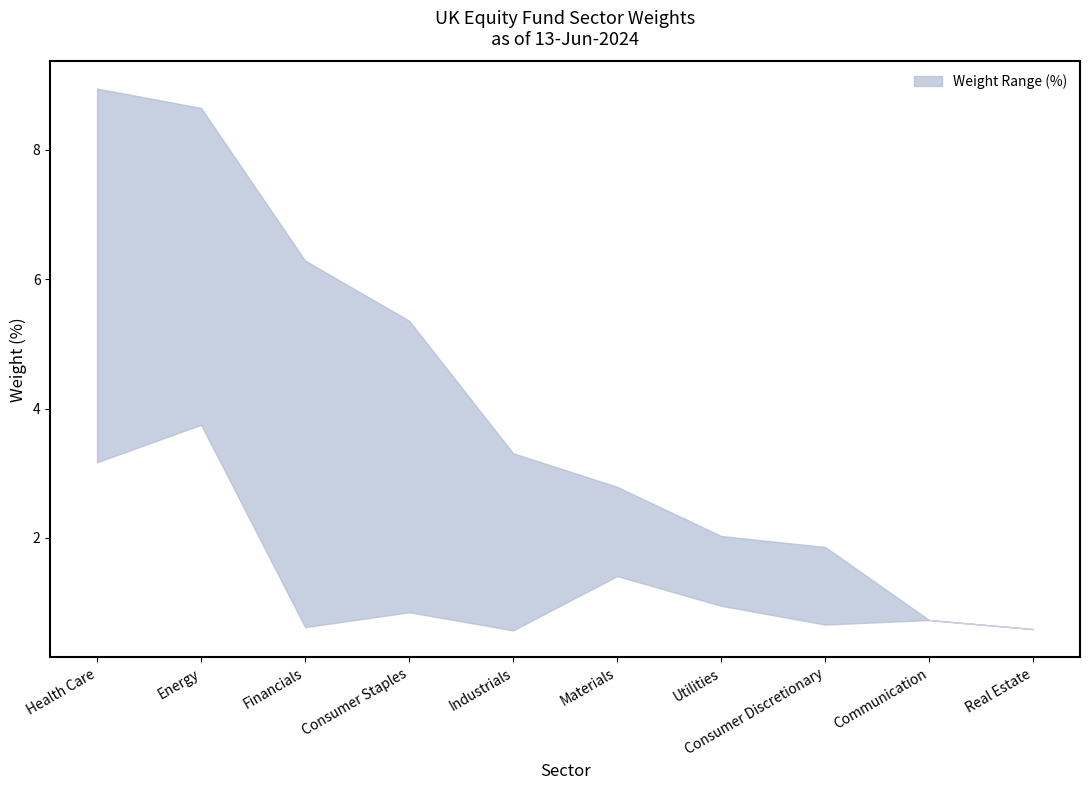

Reading left to right, what are all the values shown in this chart?

Upper Weight (%): 8.9	8.7	6.3	5.4	3.3	2.8	2.0	1.9	0.7	0.6
Lower Weight (%): 3.2	3.8	0.6	0.8	0.6	1.4	0.9	0.7	0.7	0.6